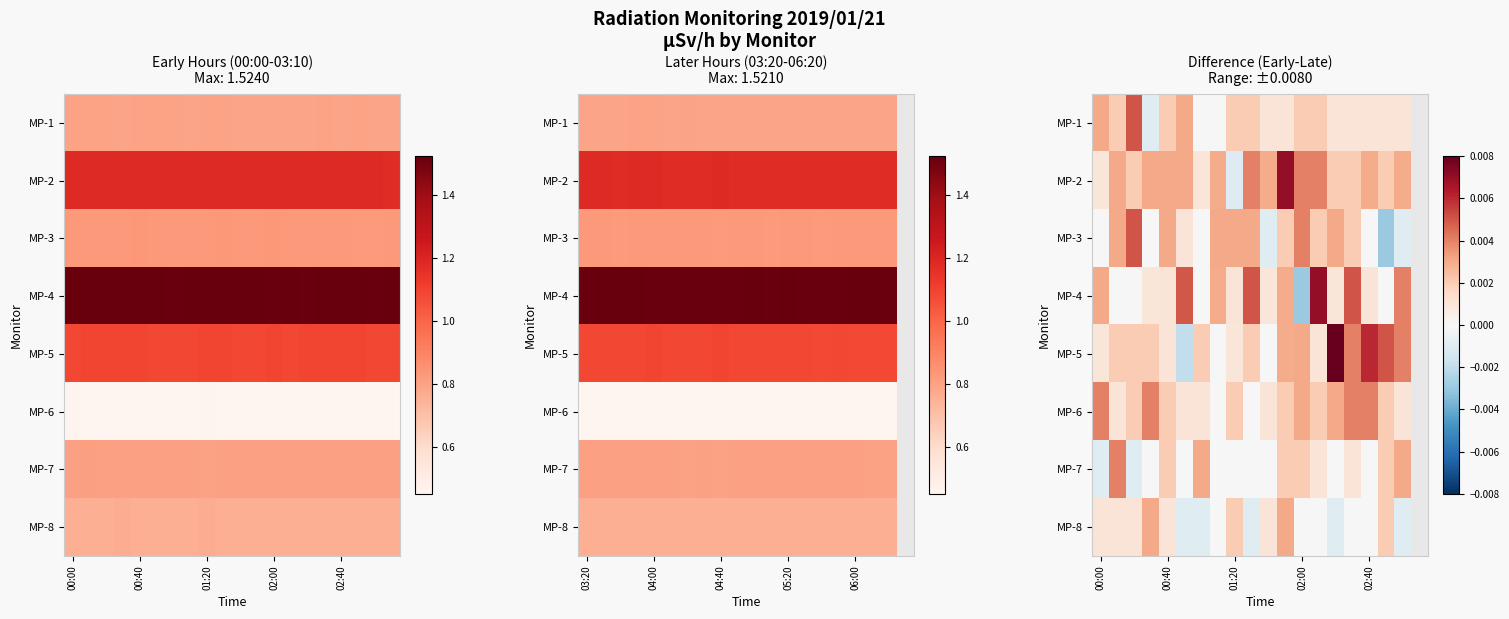

Which category has the highest value across all series?

14